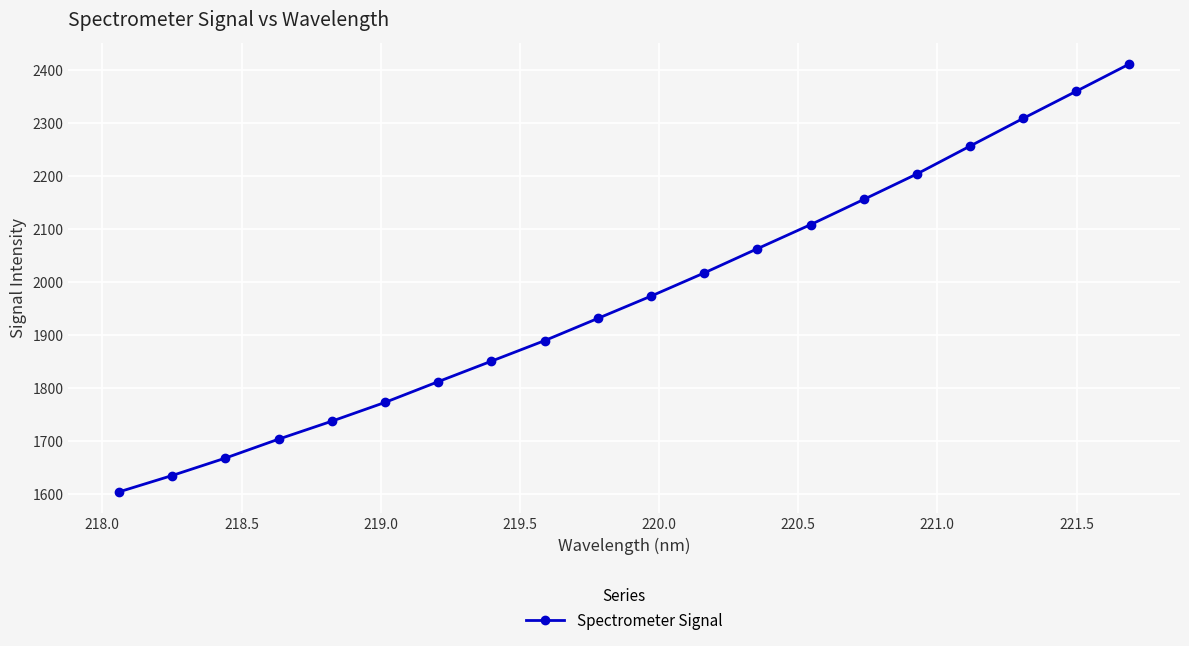

What is the maximum value shown in the chart?

2412.0